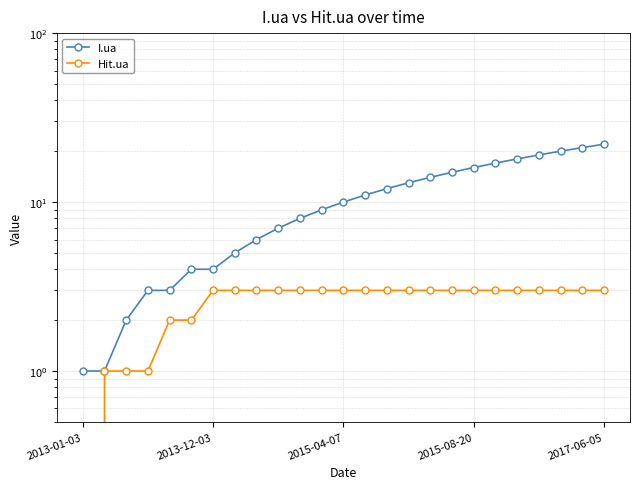

What is the difference between the highest and lowest values at 20?

15